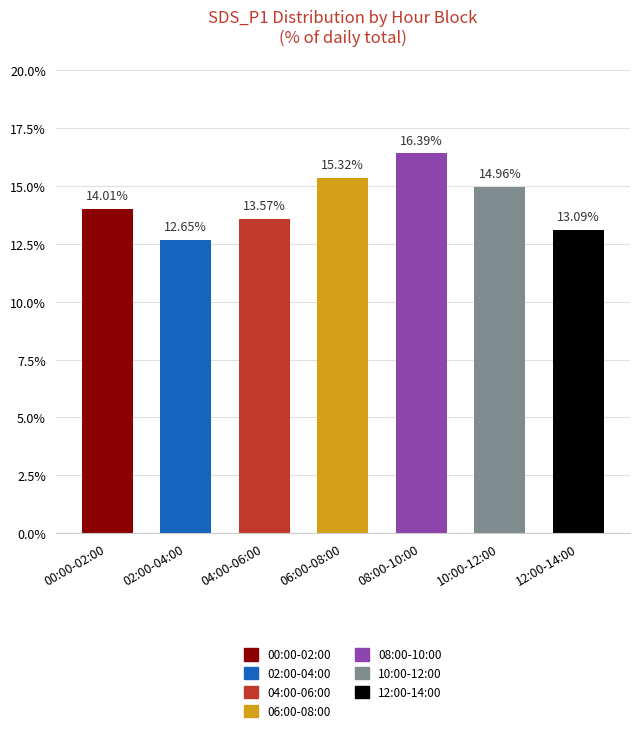

What is the change in value from 08:00-10:00 to 10:00-12:00?

-1.4